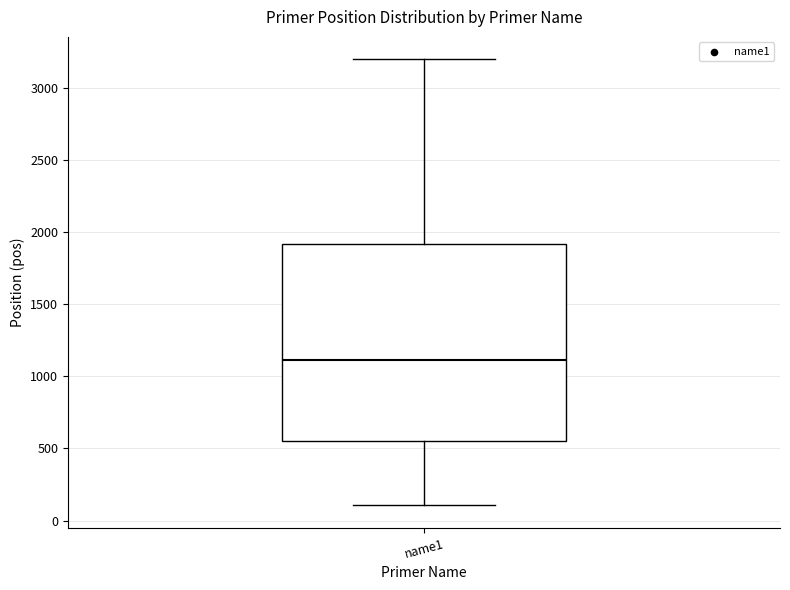

Where does the upper whisker of the box for name1 end on the y-axis? The values are not printed on the chart, so give them approximately, as read against the axis.

3200